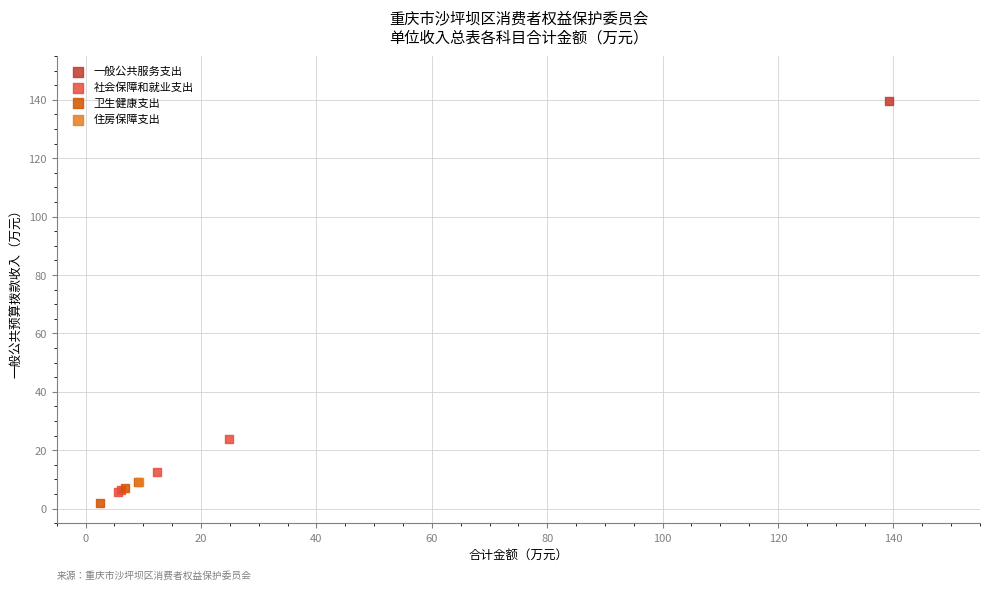

What are all the series names shown in the legend?

一般公共服务支出, 社会保障和就业支出, 卫生健康支出, 住房保障支出